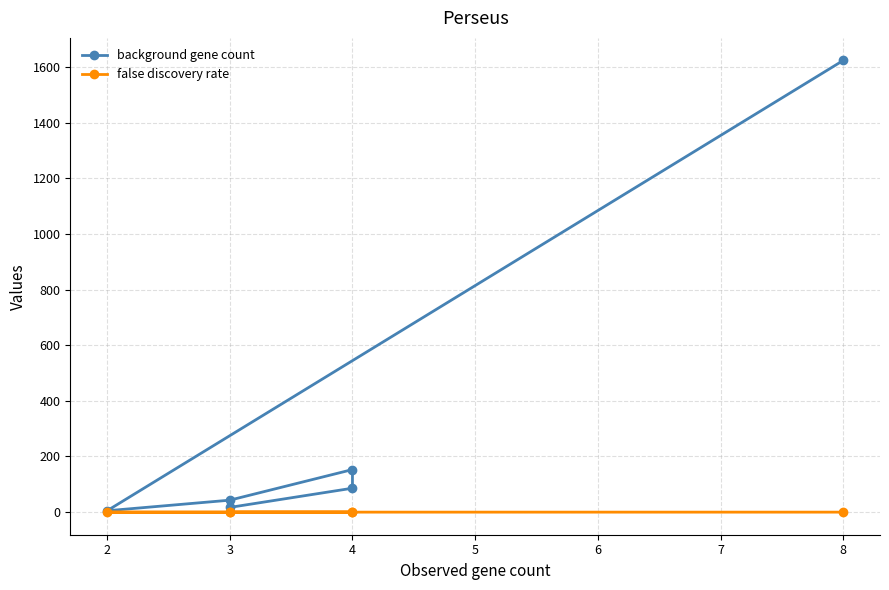

What are all the series names shown in the legend?

background gene count, false discovery rate